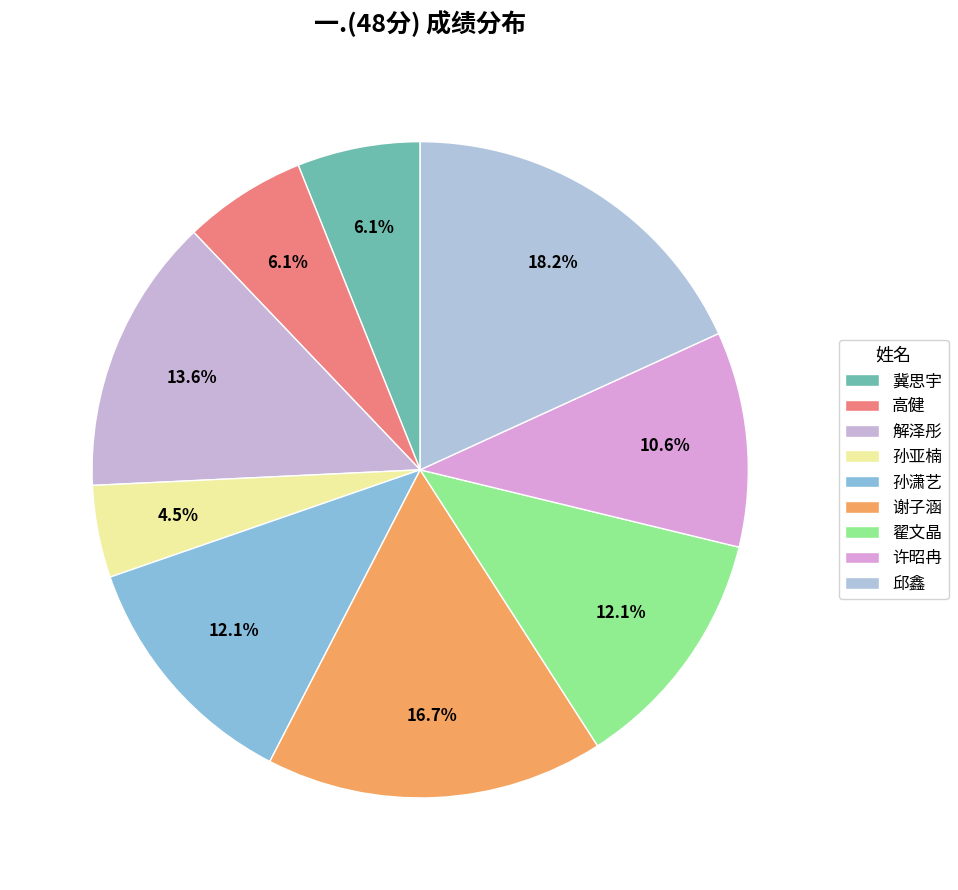

True or false: 翟文晶 accounts for 12% of the total.

True